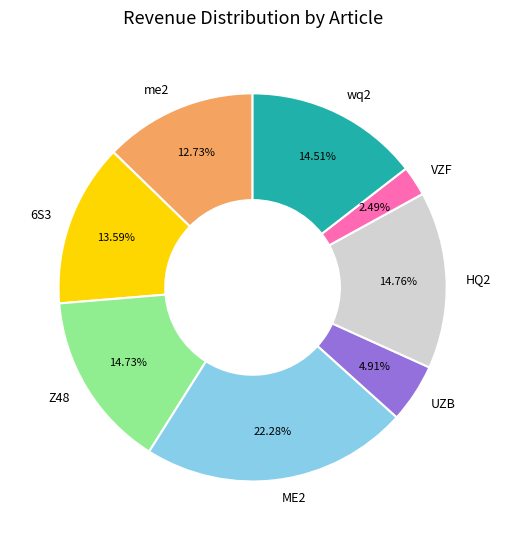

Which has a higher value, 6S3 or VZF?

6S3